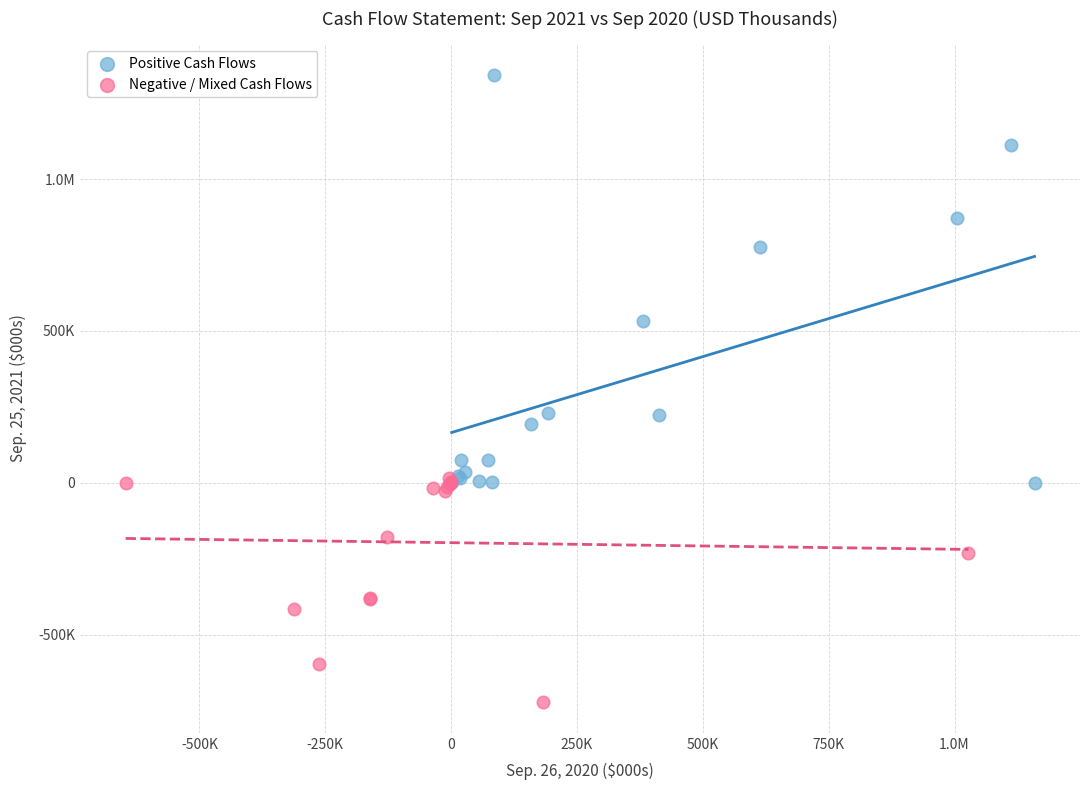

What are all the series names shown in the legend?

Positive Cash Flows, Negative / Mixed Cash Flows